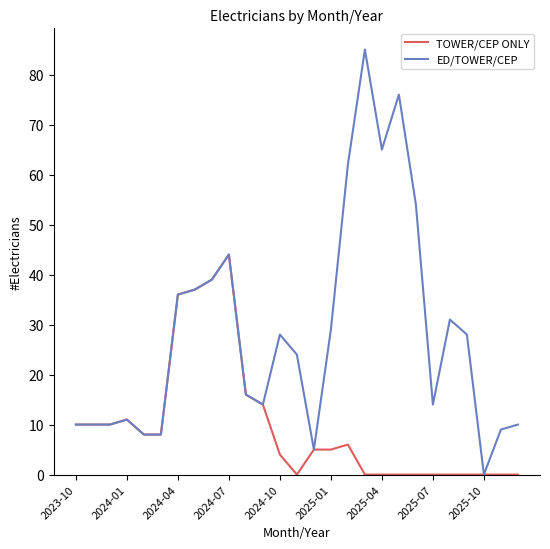

List the series in order of their overall mean, highest first.

ED/TOWER/CEP, TOWER/CEP ONLY